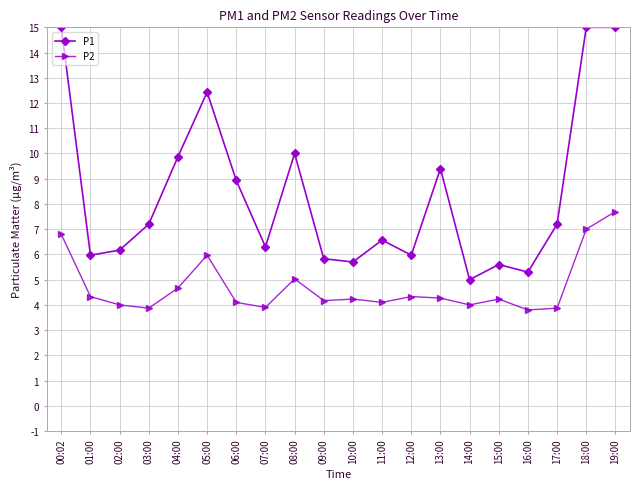

What are all the series names shown in the legend?

P1, P2